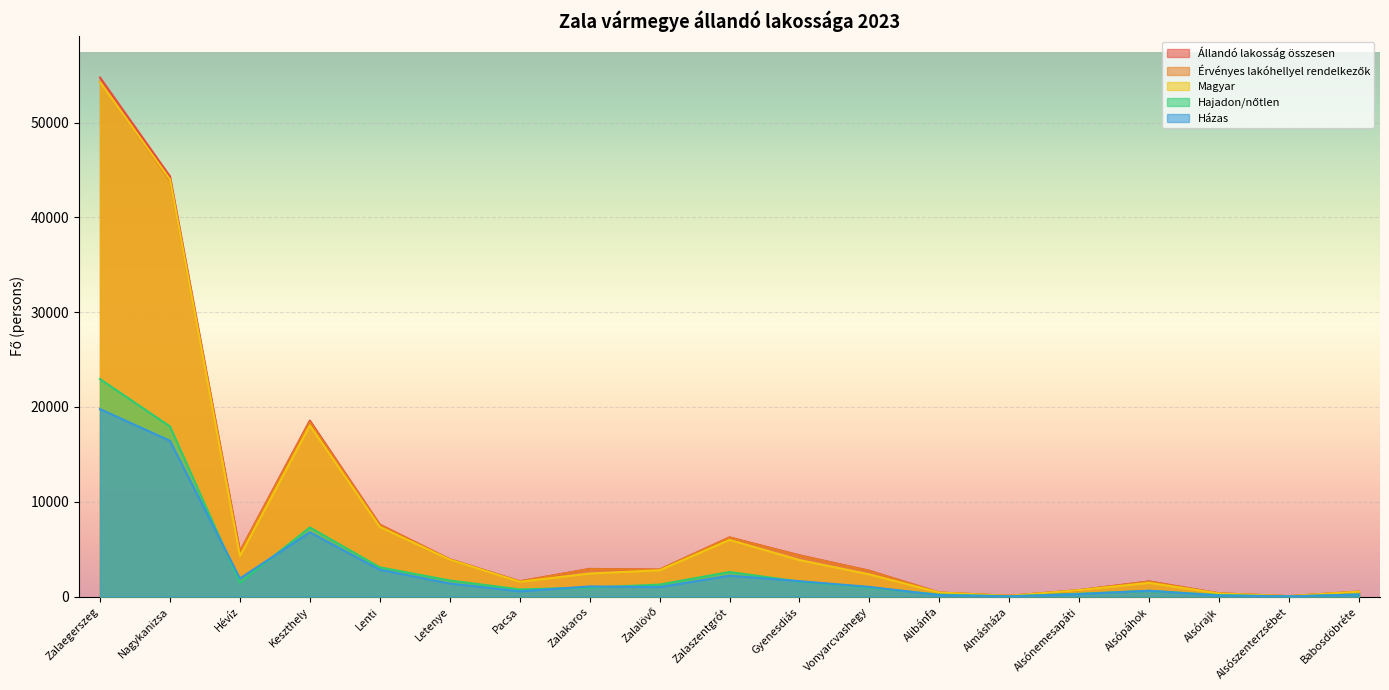

What is the sum of all Érvényes lakóhellyel rendelkezők values?

157068